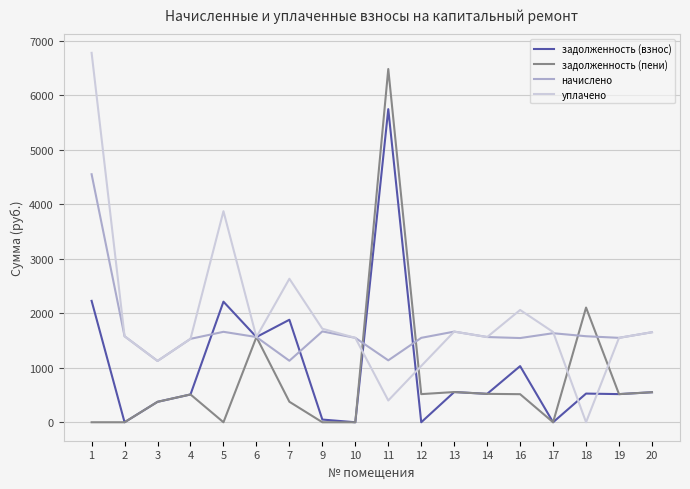

How many lines are shown in the chart?

4